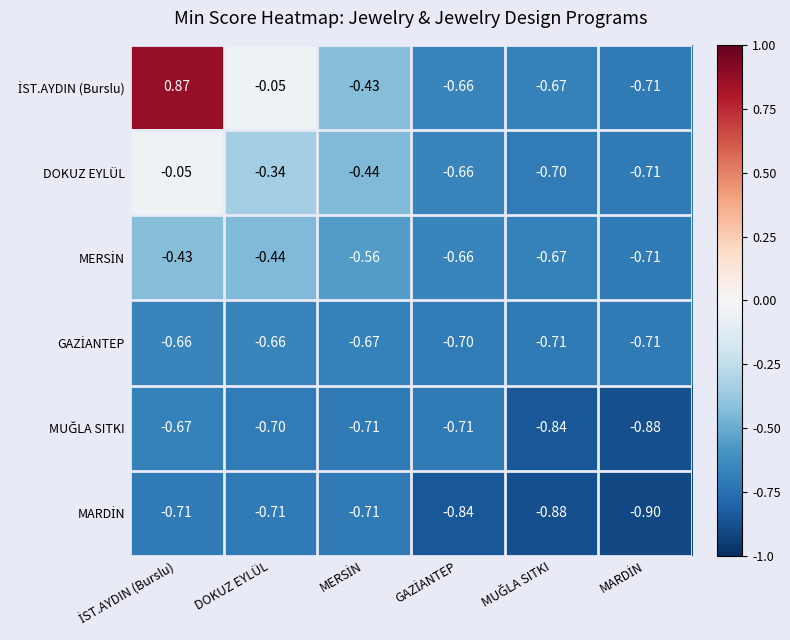

How many series are shown in this chart?

6